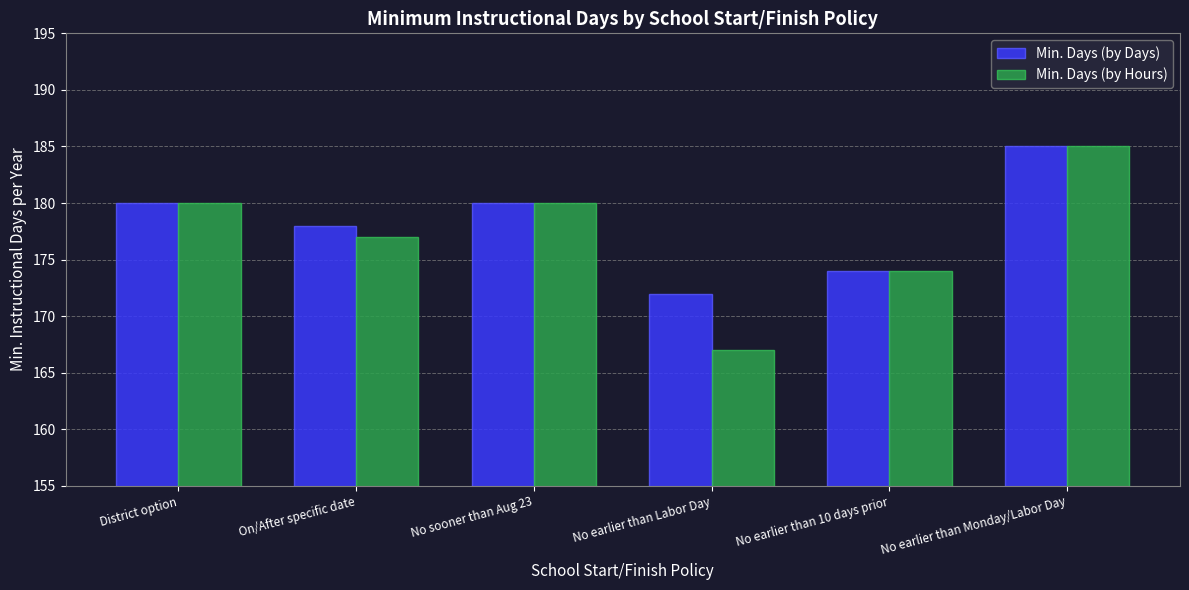

Reading right to left, extract all data points from this chart.

Min. Days (by Days): No earlier than Monday/Labor Day=185	No earlier than 10 days prior=174	No earlier than Labor Day=172	No sooner than Aug 23=180	On/After specific date=178	District option=180
Min. Days (by Hours): No earlier than Monday/Labor Day=185	No earlier than 10 days prior=174	No earlier than Labor Day=167	No sooner than Aug 23=180	On/After specific date=177	District option=180